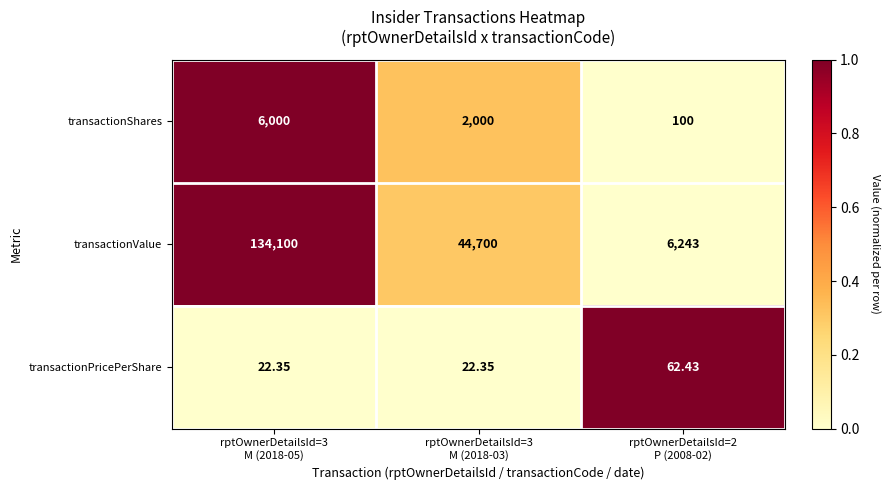

At which category does the chart reach its peak across all series?

rptOwnerDetailsId=3
M (2018-05)